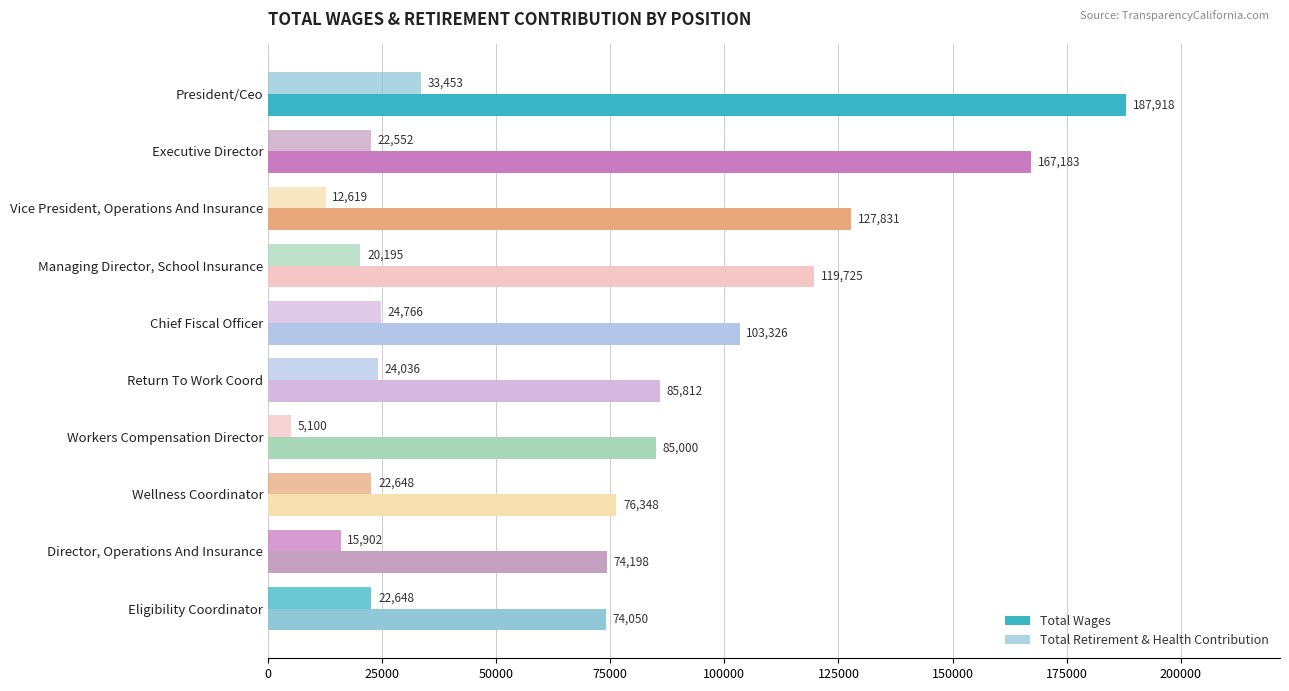

How many data points in Total Retirement & Health Contribution are less than 22648?

5